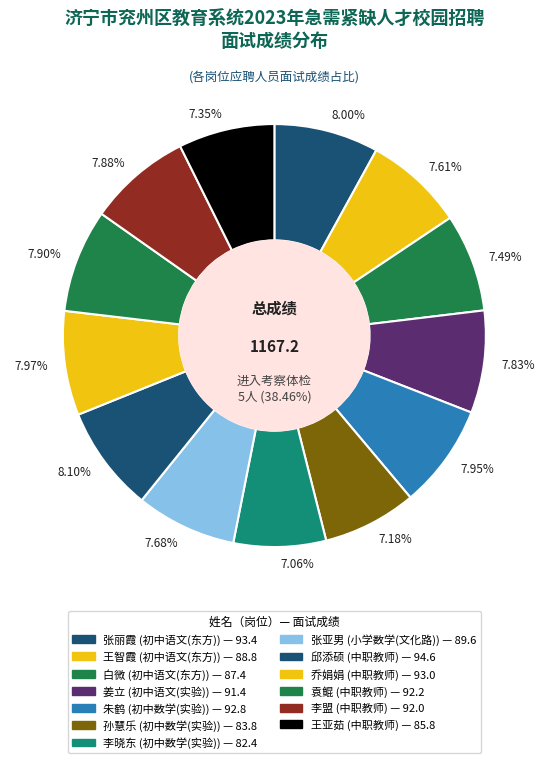

Is the sum of 李盟 and 孙慧乐 greater than half?

No